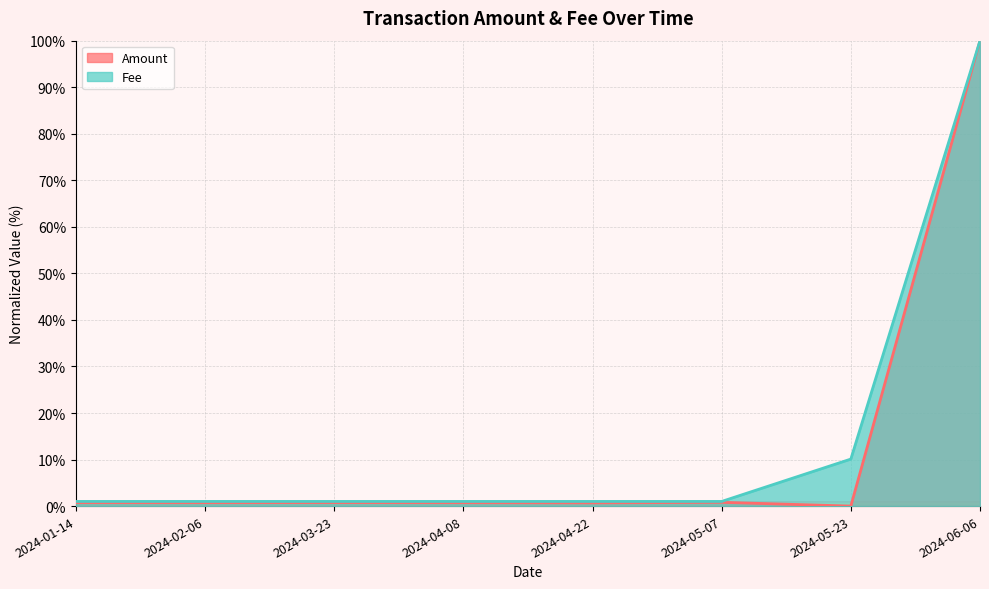

At which category is the sum across all series the highest?

2024-06-06